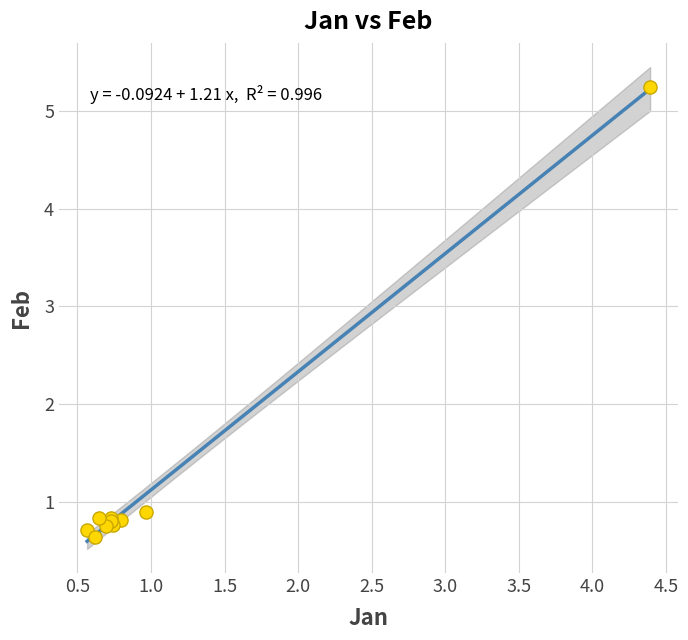

What Y value in the scatter plot is closest to 2?

0.9